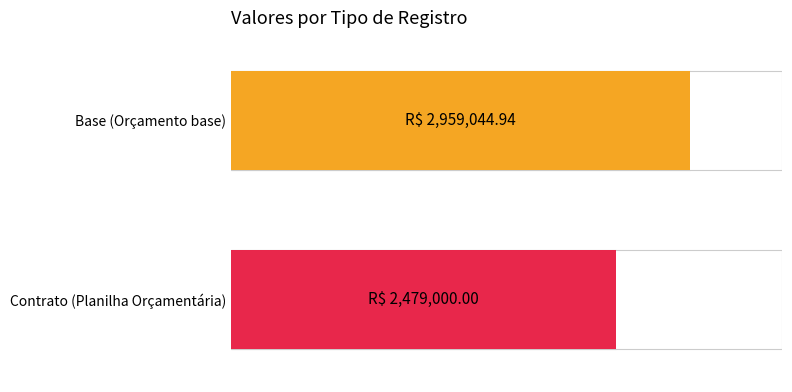

What is the label of the 1st bar from the left?

Base (Orçamento base)